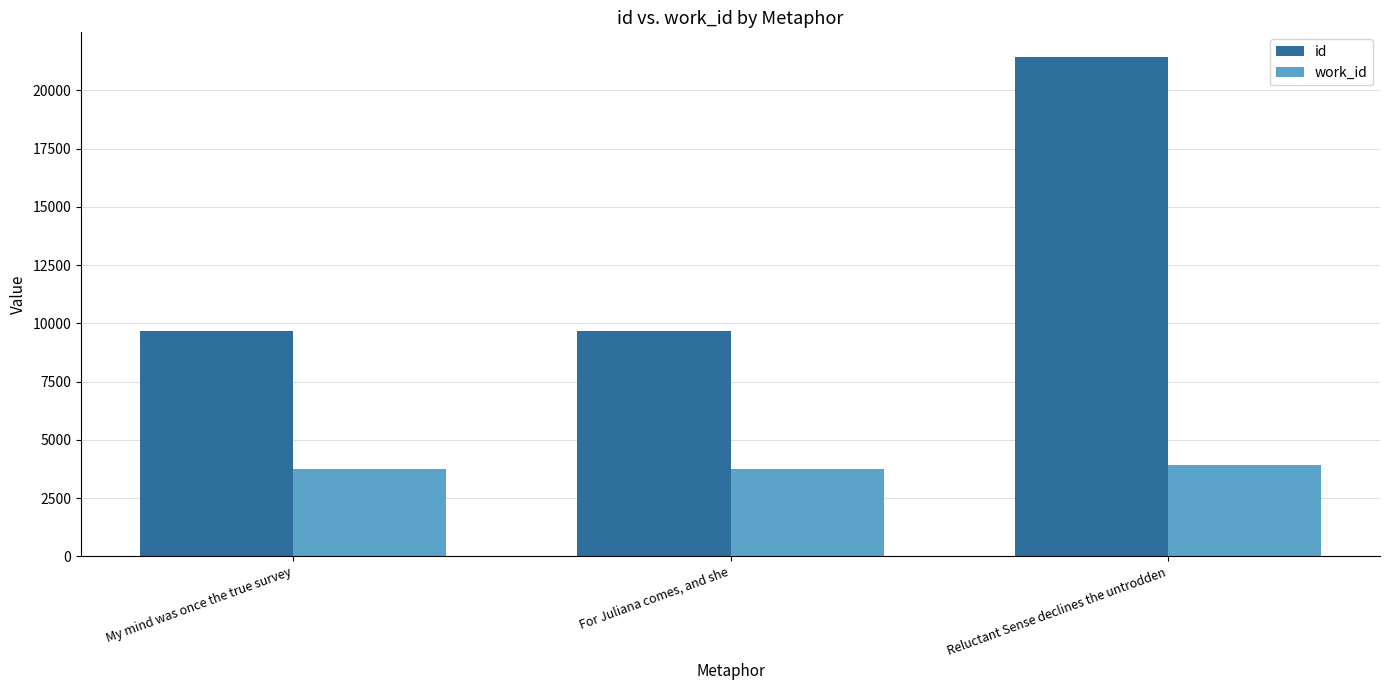

At which label is id closest to 15556?

For Juliana comes, and she